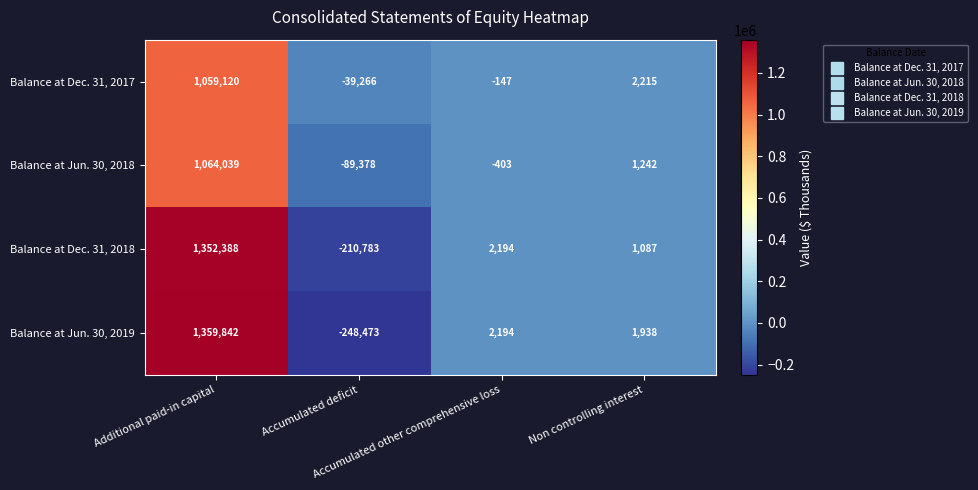

What is the minimum value for Balance at Jun. 30, 2019?

-248473